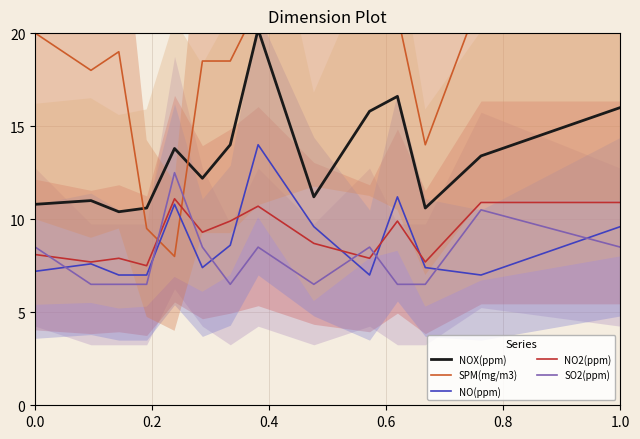

What is the minimum value for NO2(ppm)?

7.5